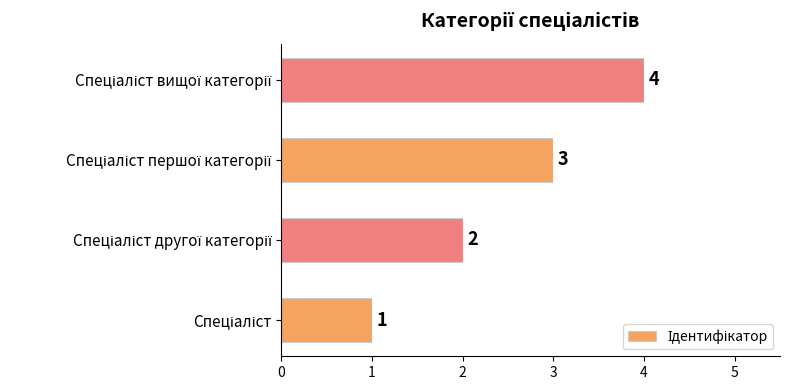

How many bars are there in total?

4